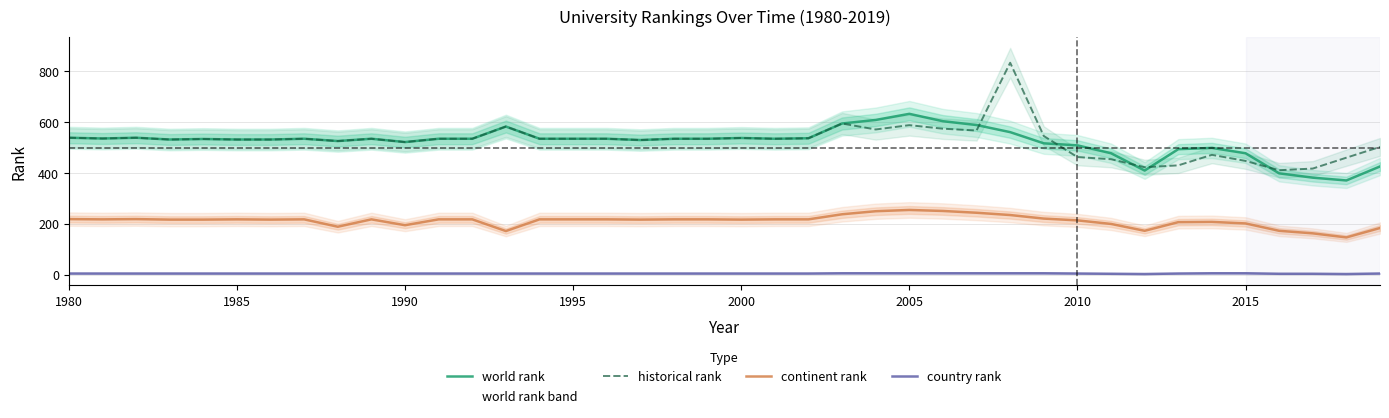

Is it true that continent rank equals 255.0 at 2005?

True